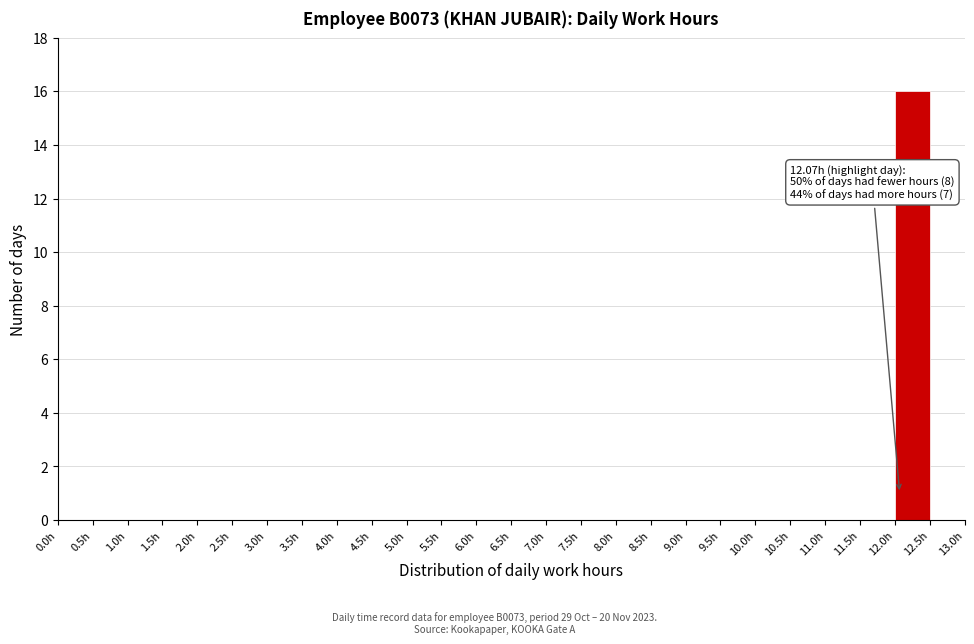

Over which range of the x-axis is the bar tallest?

12.0 to 12.5